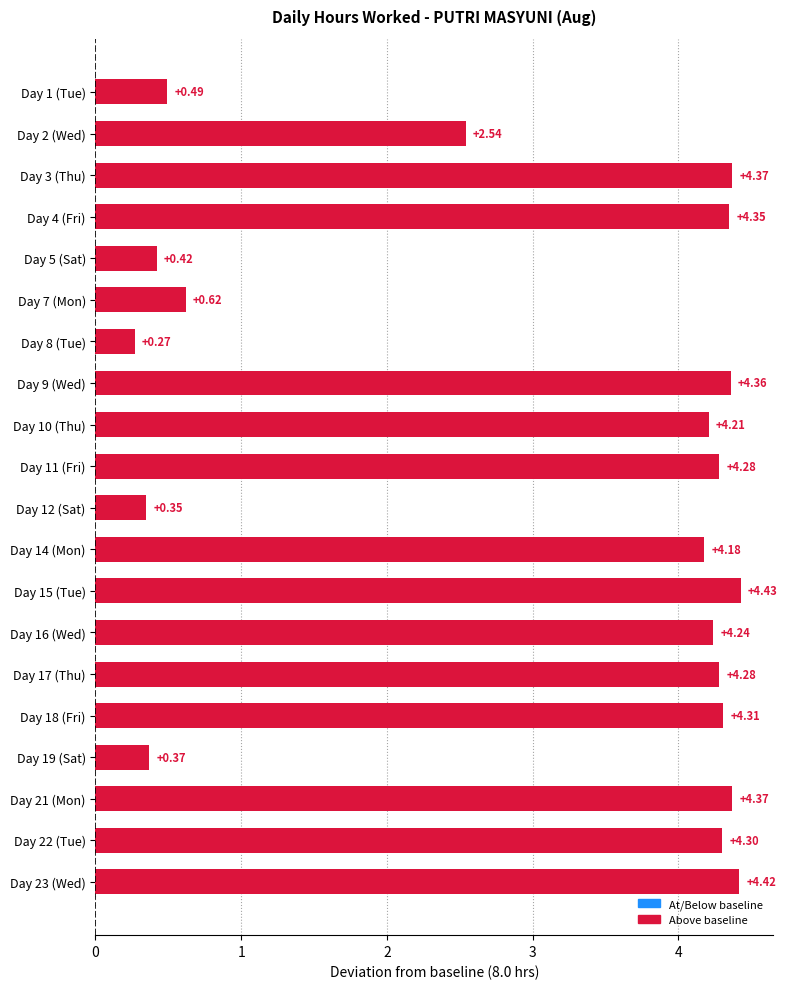

Which has a higher value, Day 19 (Sat) or Day 17 (Thu)?

Day 17 (Thu)